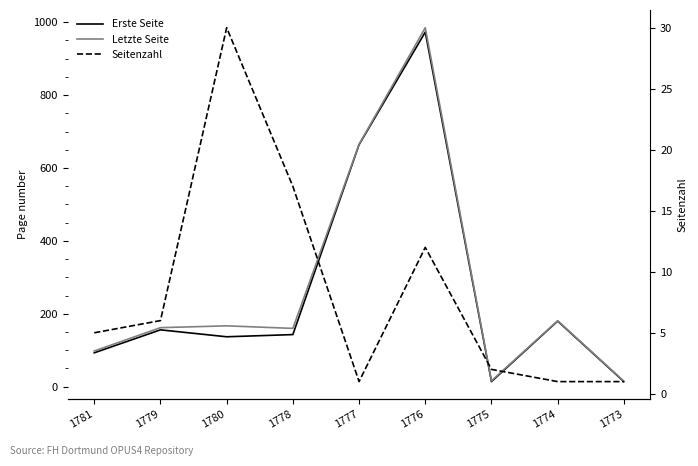

At which category does the chart reach its minimum across all series?

1777